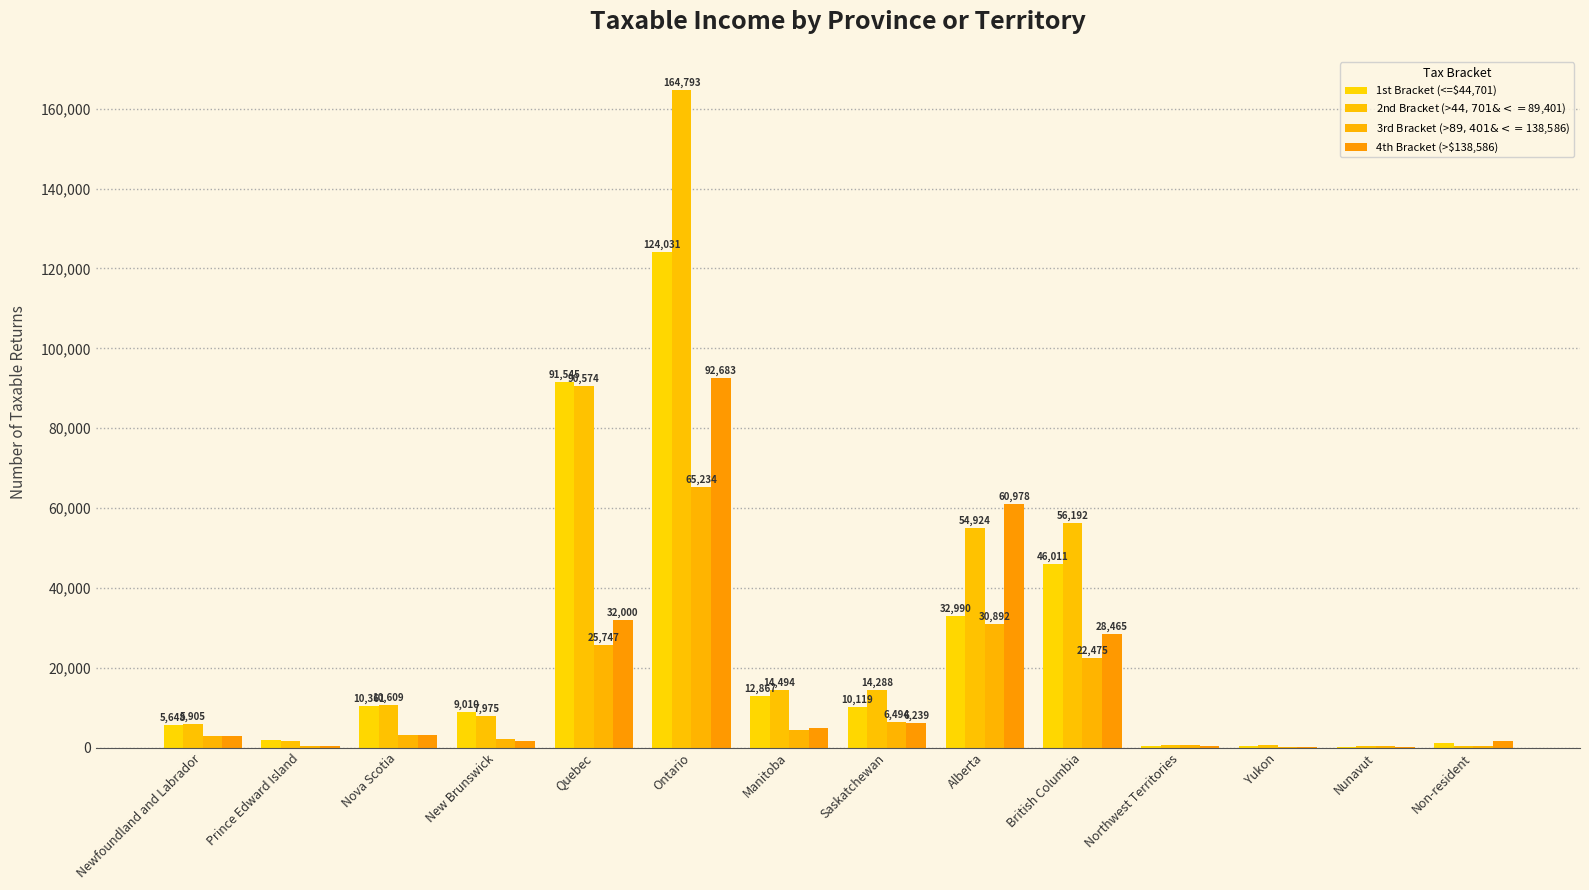

Read the 4th Bracket (>$138,586) value at Newfoundland and Labrador.

2794